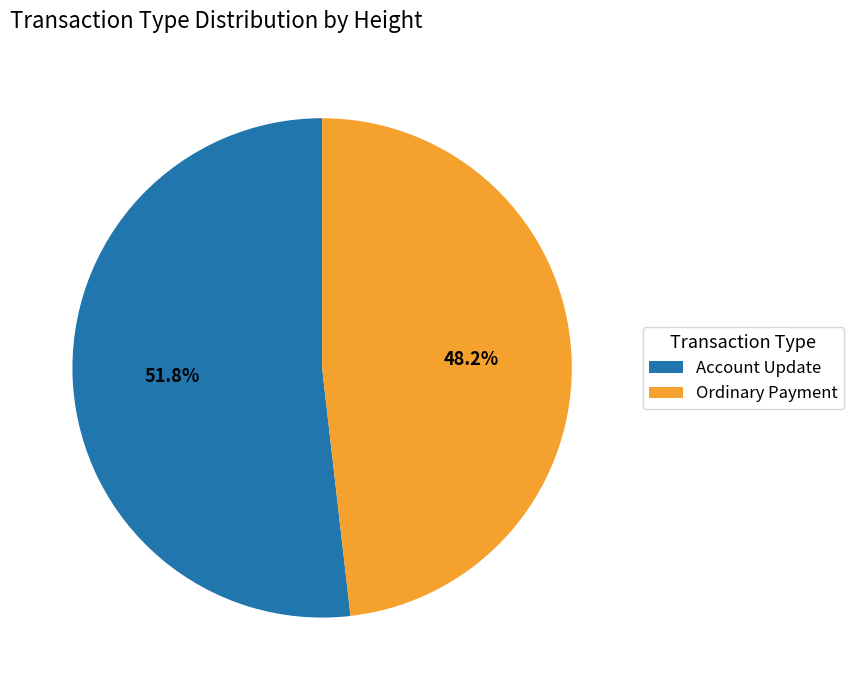

Is the sum of Account Update and Ordinary Payment greater than half?

Yes